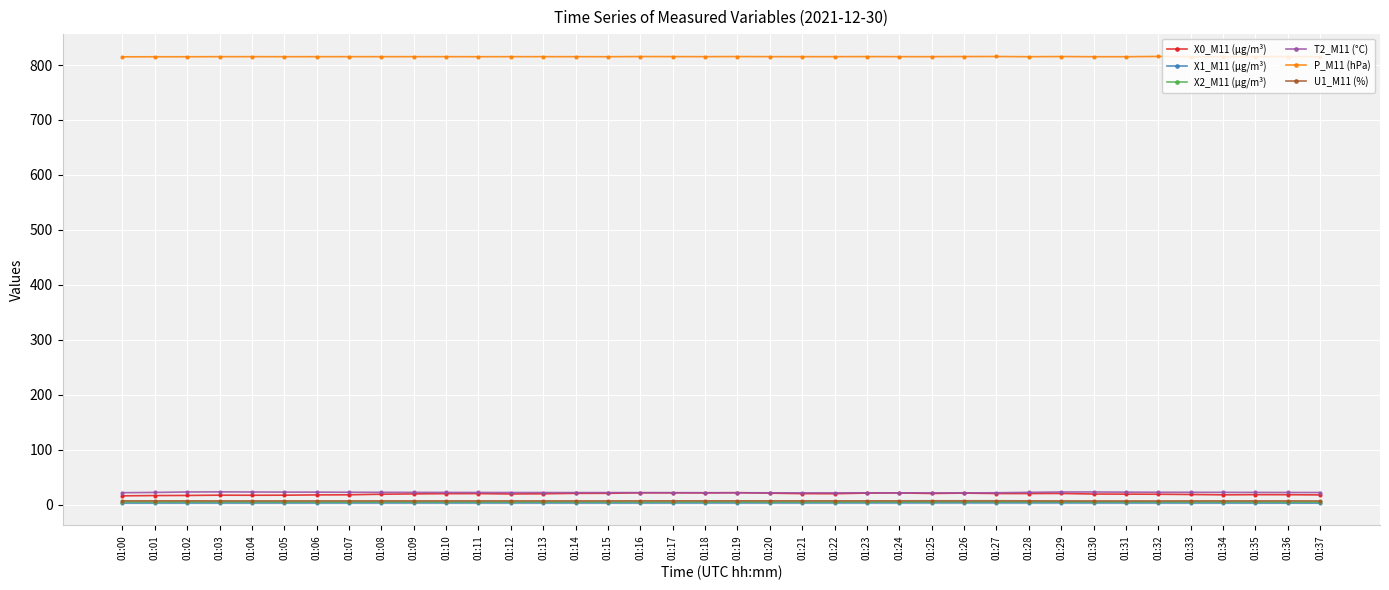

True or false: X2_M11 (μg/m³) and X0_M11 (μg/m³) cross at least once.

False